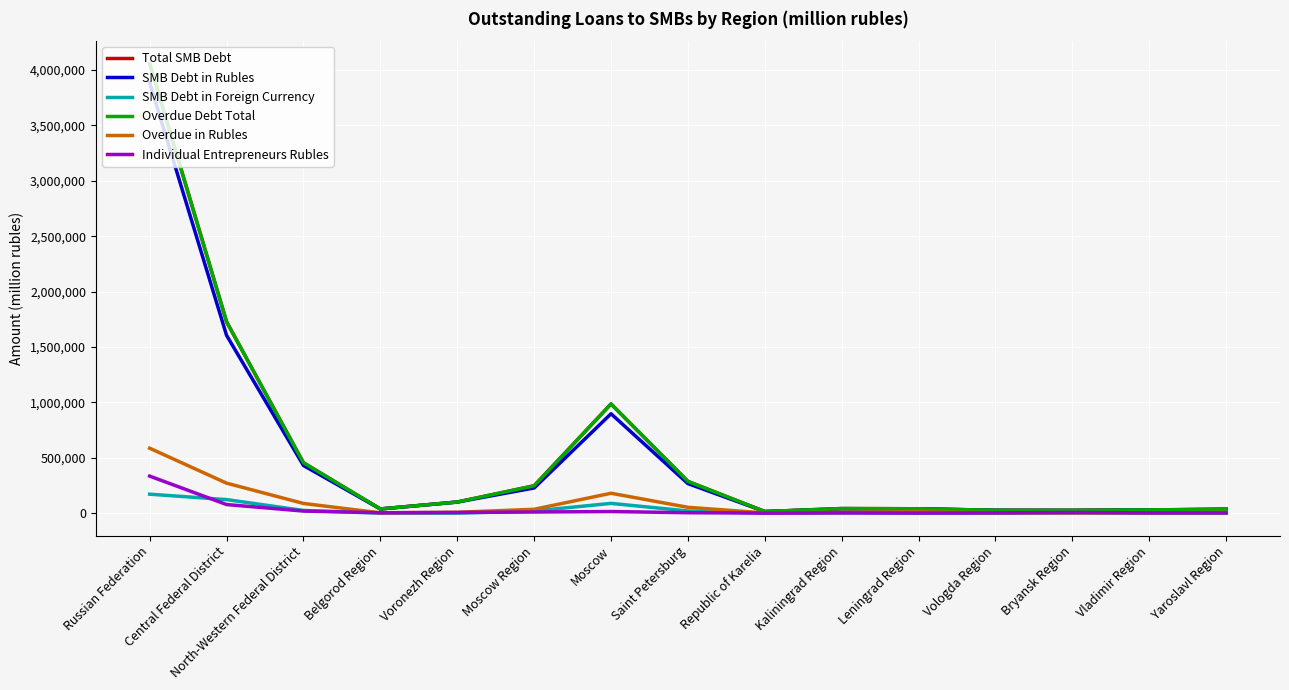

Reading left to right, list all the values displayed in this chart.

Total SMB Debt: 4057361	1727978	455183	38326	100897	247445	986090	287037	14987	42143	40003	26461	26224	29872	35739
SMB Debt in Rubles: 3885746	1605366	430499	38043	100508	227693	897424	267008	14872	39057	39476	25776	25132	29041	35522
SMB Debt in Foreign Currency: 171615	122612	24684	283	389	19752	88666	20029	115	3086	527	685	1092	831	217
Overdue Debt Total: 4057361	1727978	455183	38326	100897	247445	986090	287037	14987	42143	40003	26461	26224	29872	35739
Overdue in Rubles: 586567	271256	88020	3010	8255	35311	180086	53115	2628	7364	11927	4044	2971	3108	6976
Individual Entrepreneurs Rubles: 334771	78033	19278	4296	6648	10692	15038	4342	1156	2813	1254	2744	6528	2866	2873